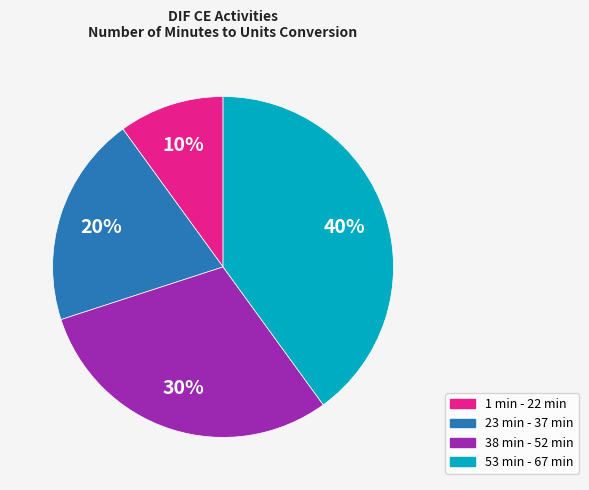

Does any single category account for the majority?

No